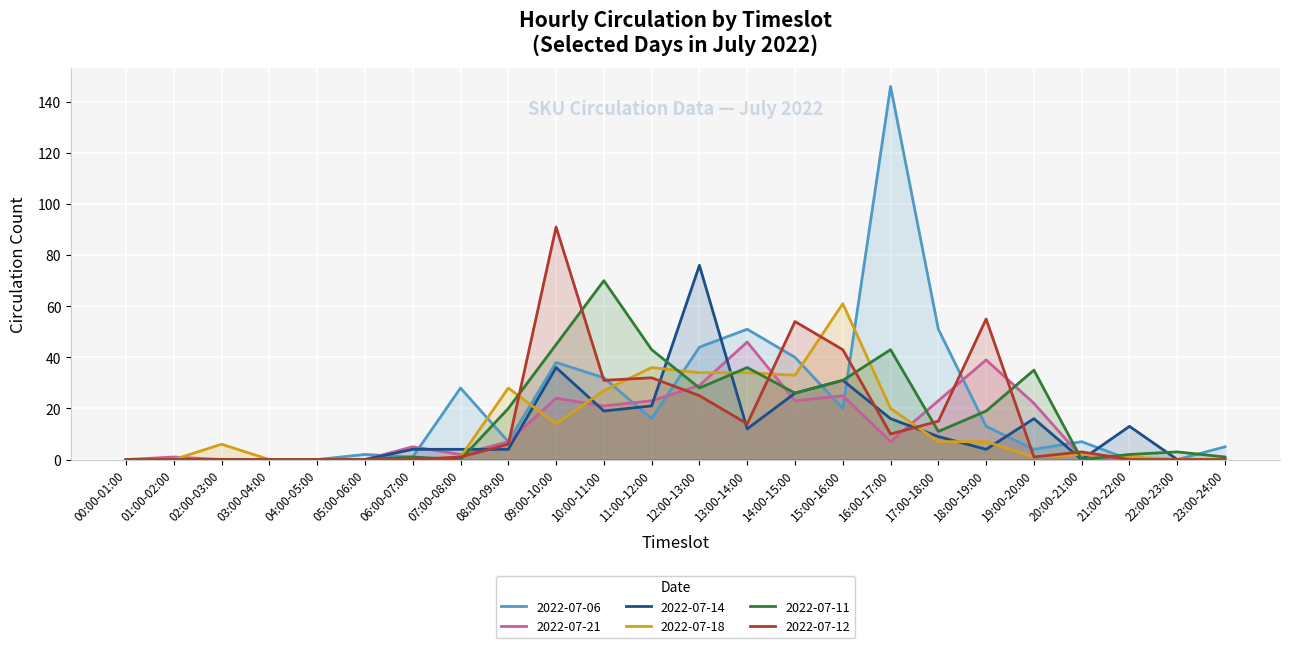

What is the difference between the 2022-07-14 values at 01:00-02:00 and 19:00-20:00?

16